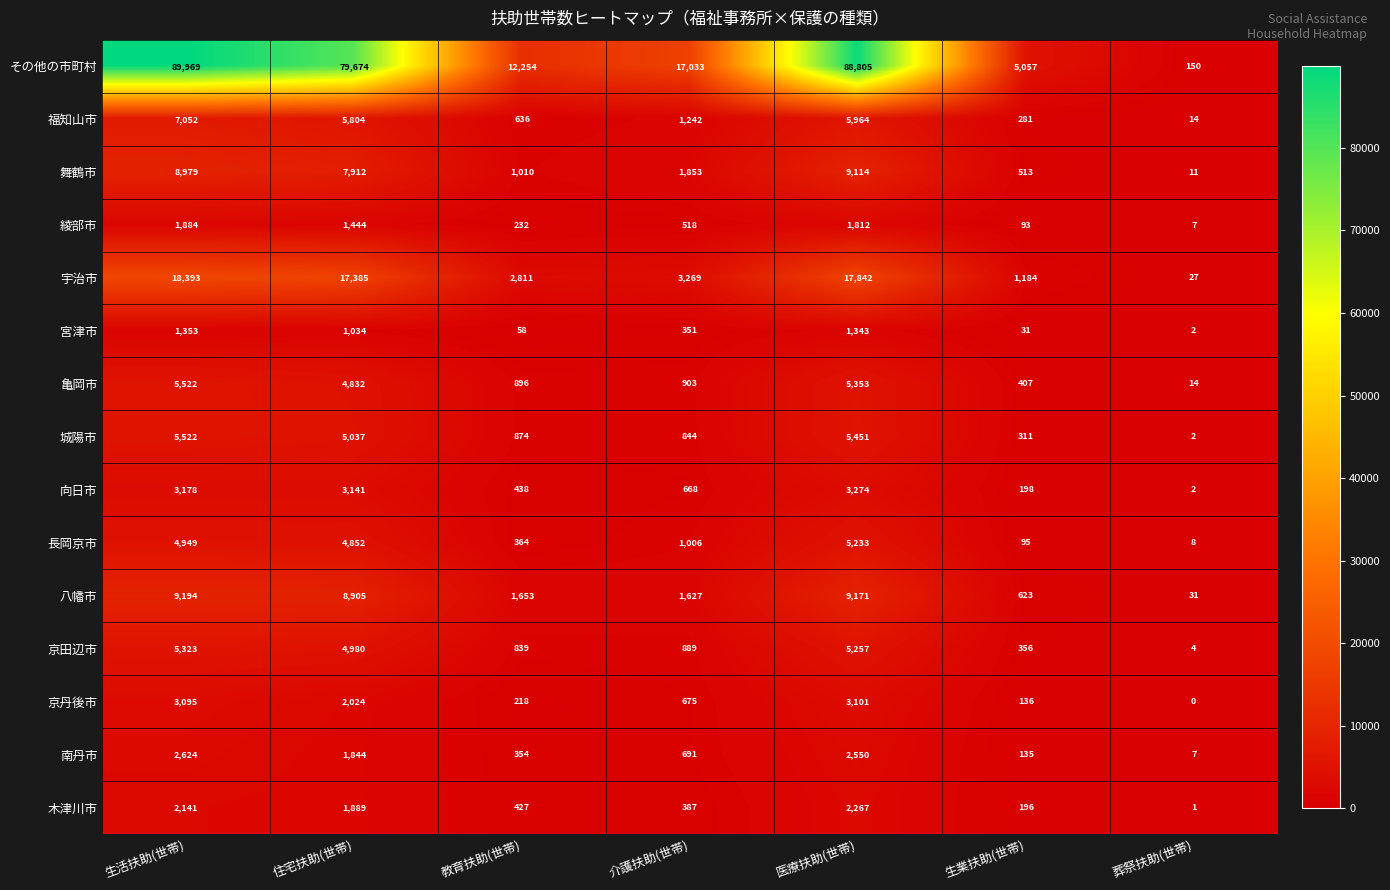

At which category is the sum across all series the highest?

生活扶助(世帯)